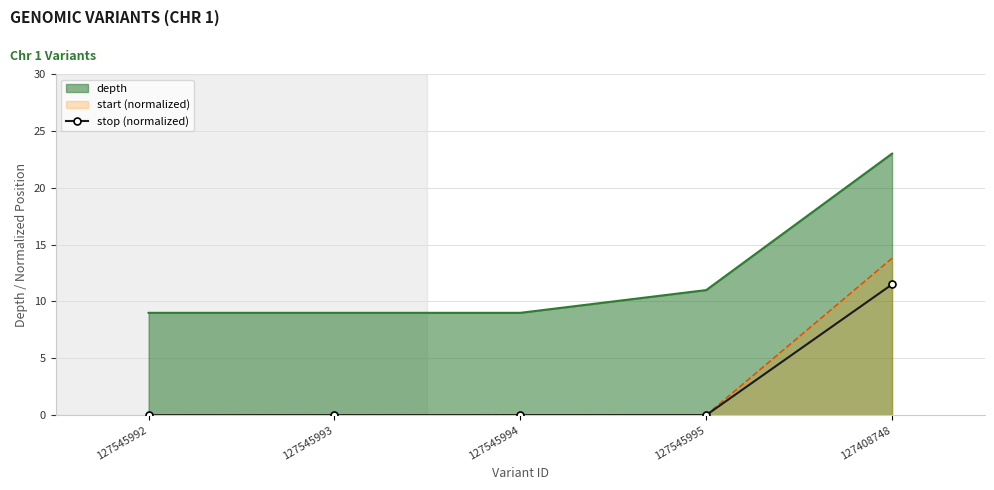

What is the label of the 2nd point from the left?

127545993